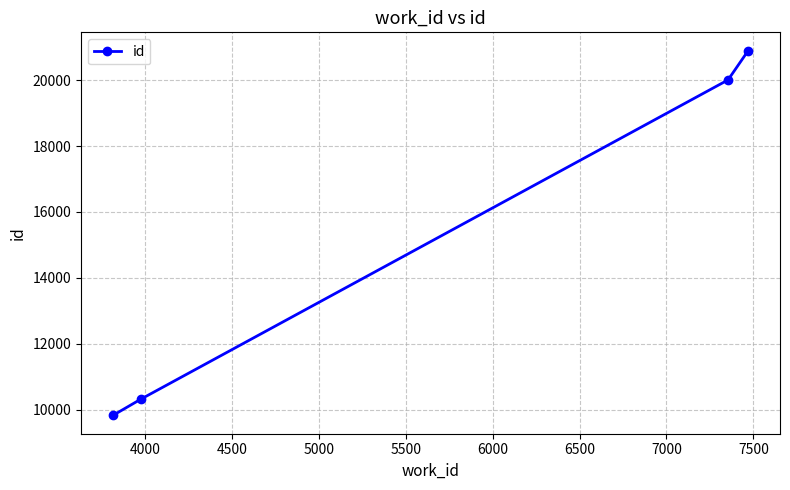

What is the difference between the maximum and second lowest values?

10576